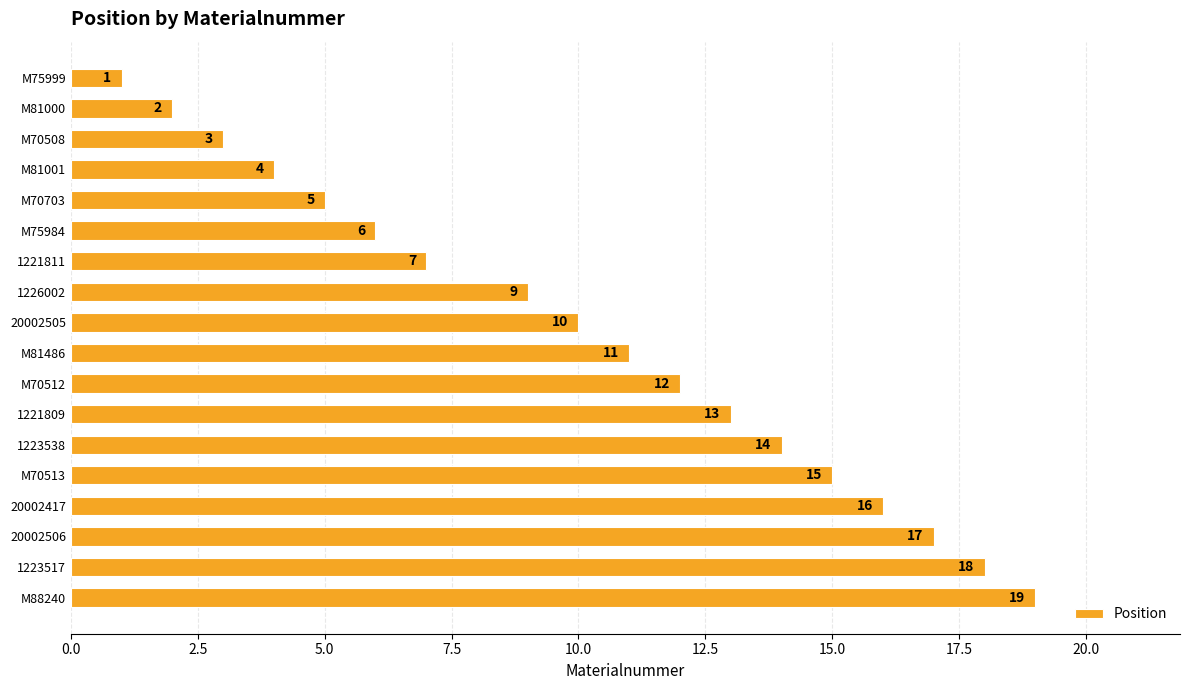

What is the value of the 2nd bar from the top?

2